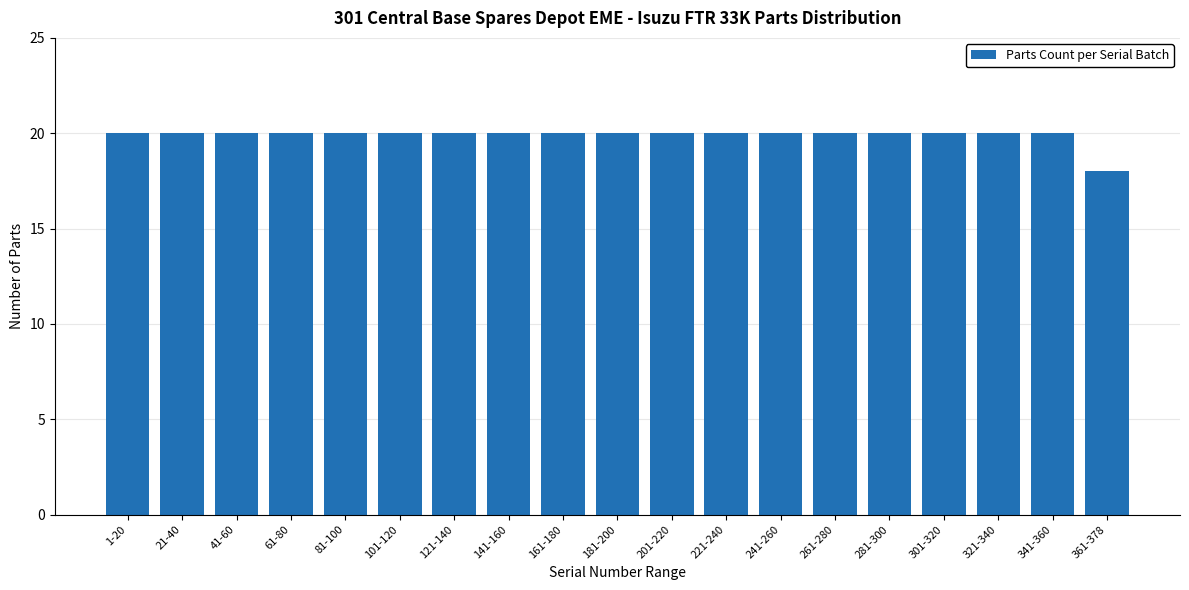

What is the value of the 9th bar from the left?

20